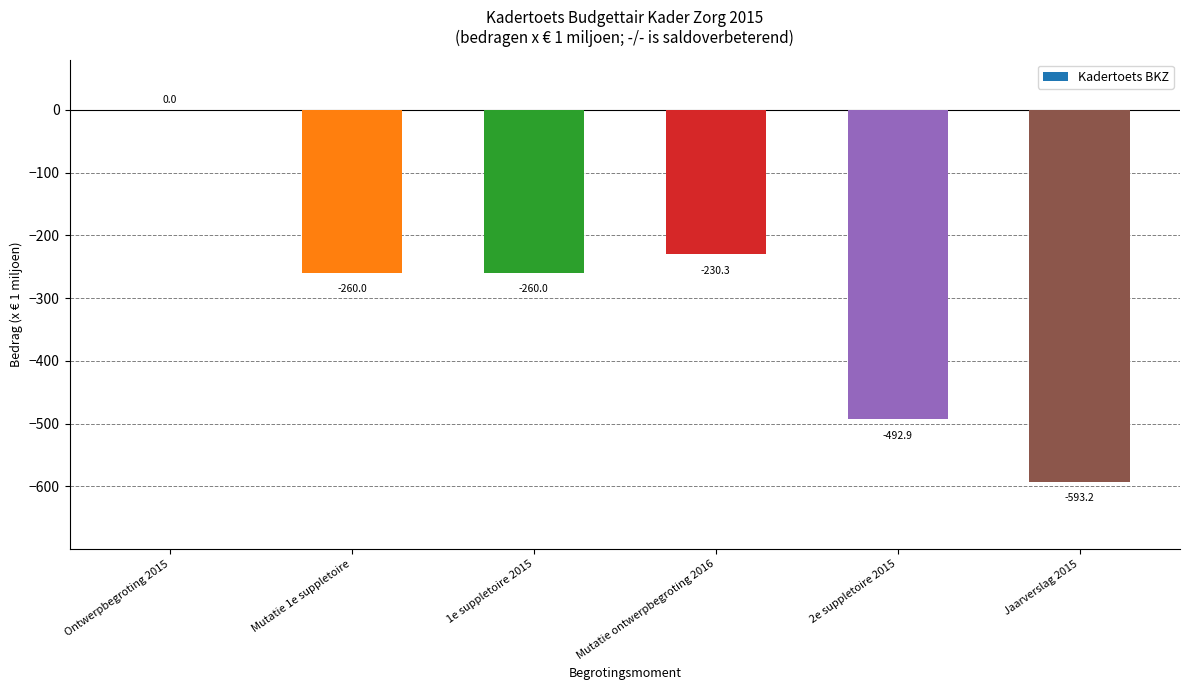

What is the change in value from 2e suppletoire 2015 to Jaarverslag 2015?

-100.3